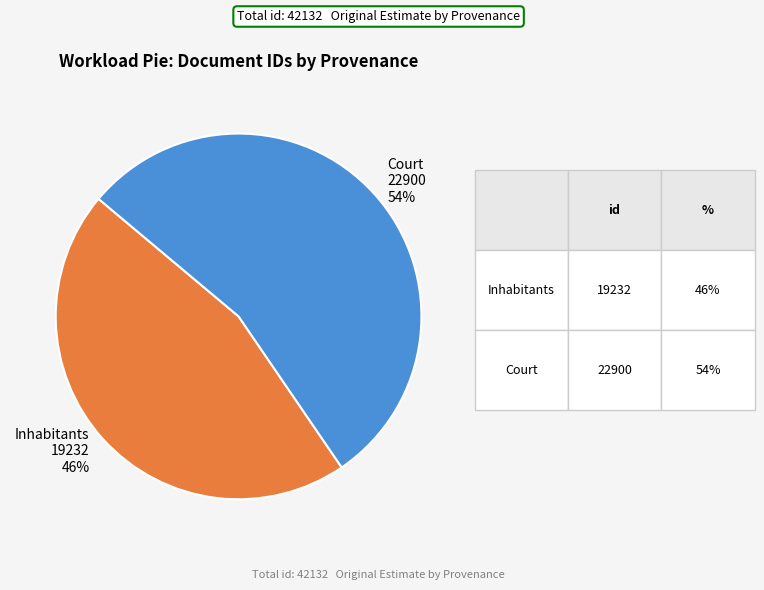

What percentage is the Court slice, to the nearest percent?

54%